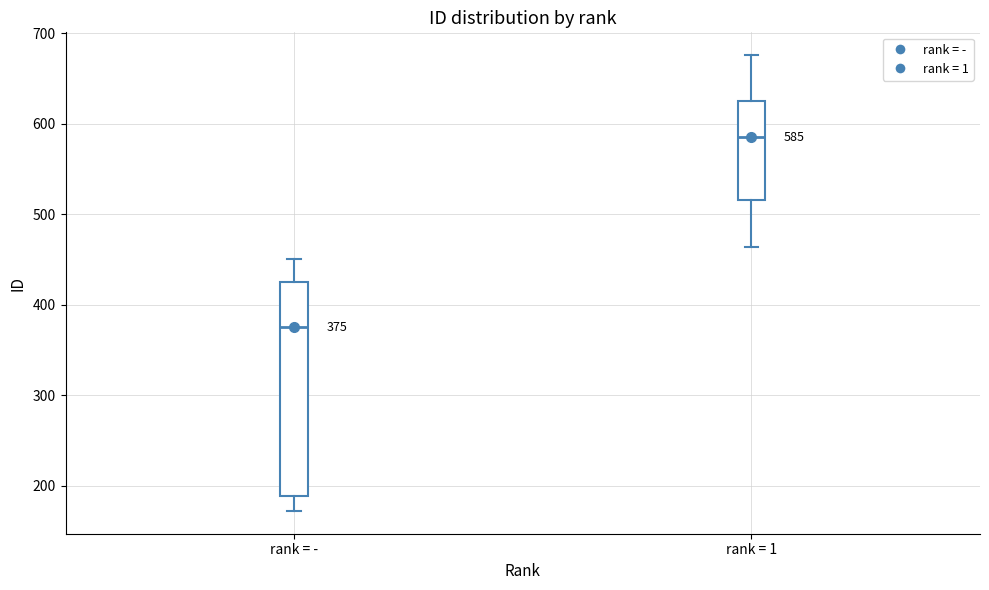

Which box's median line is the highest?

rank = 1